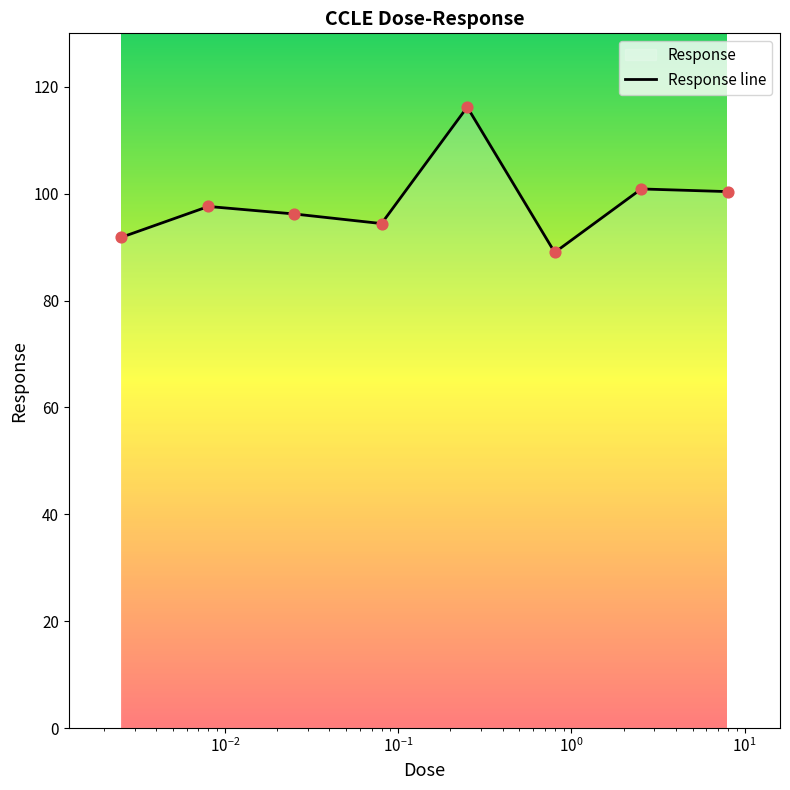

Approximately how many times larger is the value at 0.08 compared to 2.53?

0.9